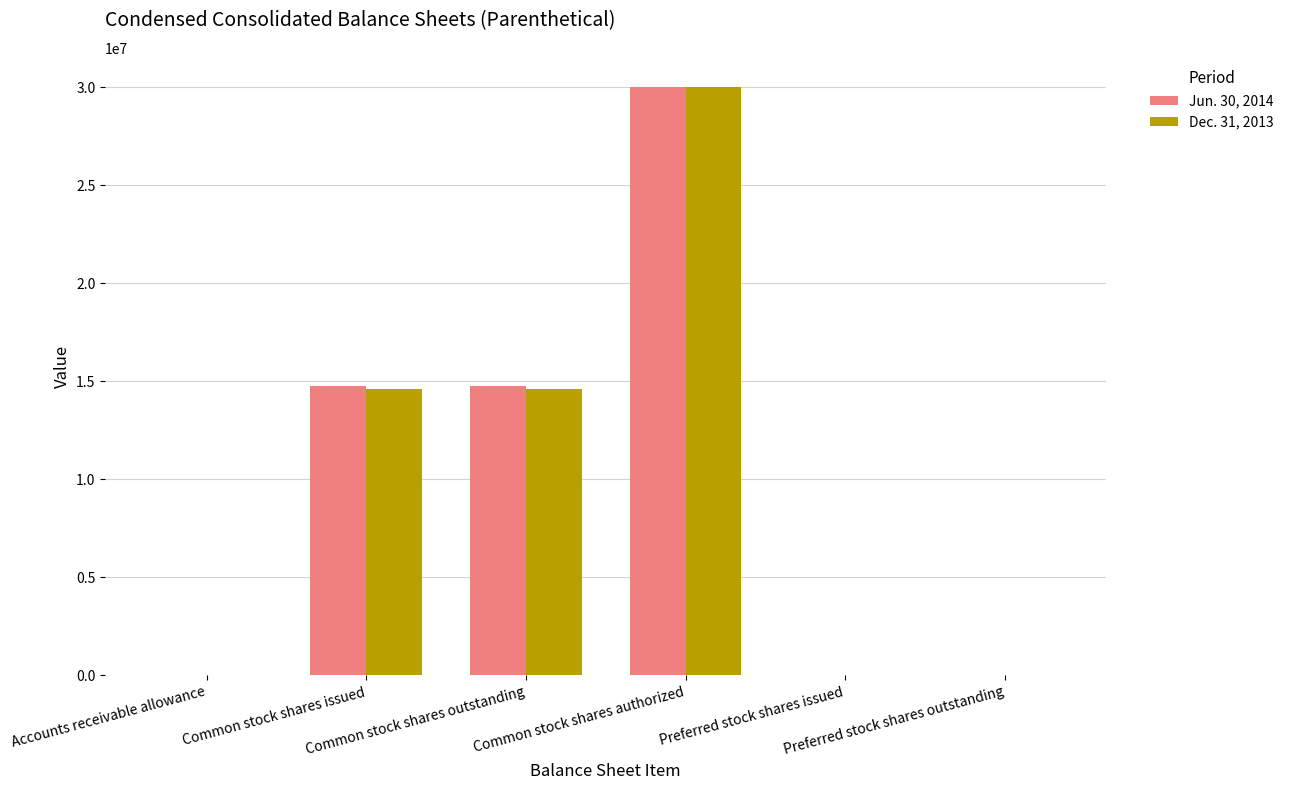

What is the greatest value displayed?

30000000